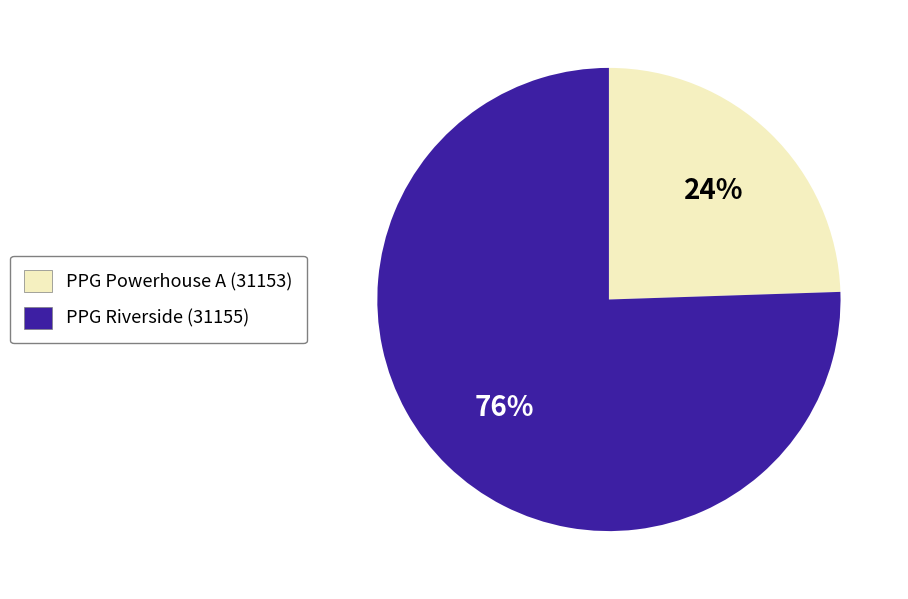

Approximately how many times larger is the value at PPG Powerhouse A (31153) compared to PPG Riverside (31155)?

0.3